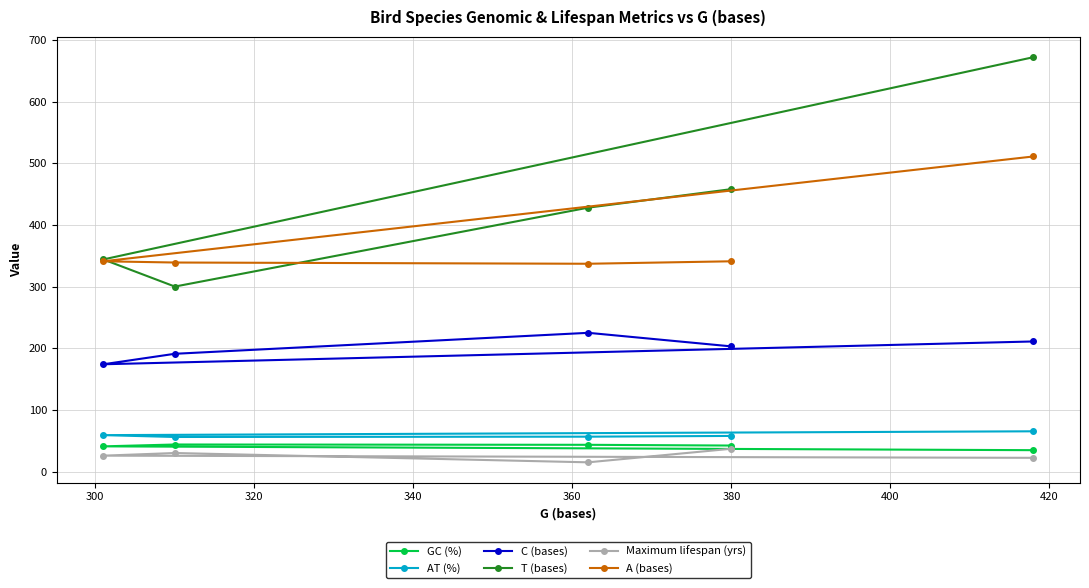

Which series has the largest range (max minus min)?

T (bases)